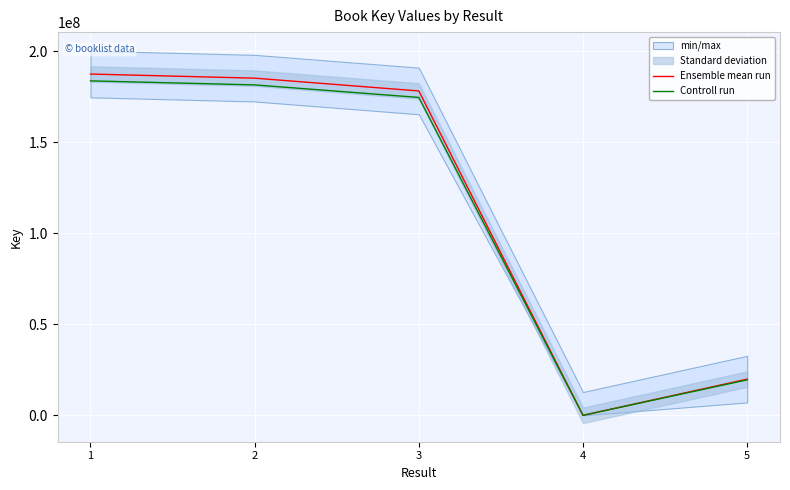

What is the difference between the Controll run values at 3 and 5?

155242909.4